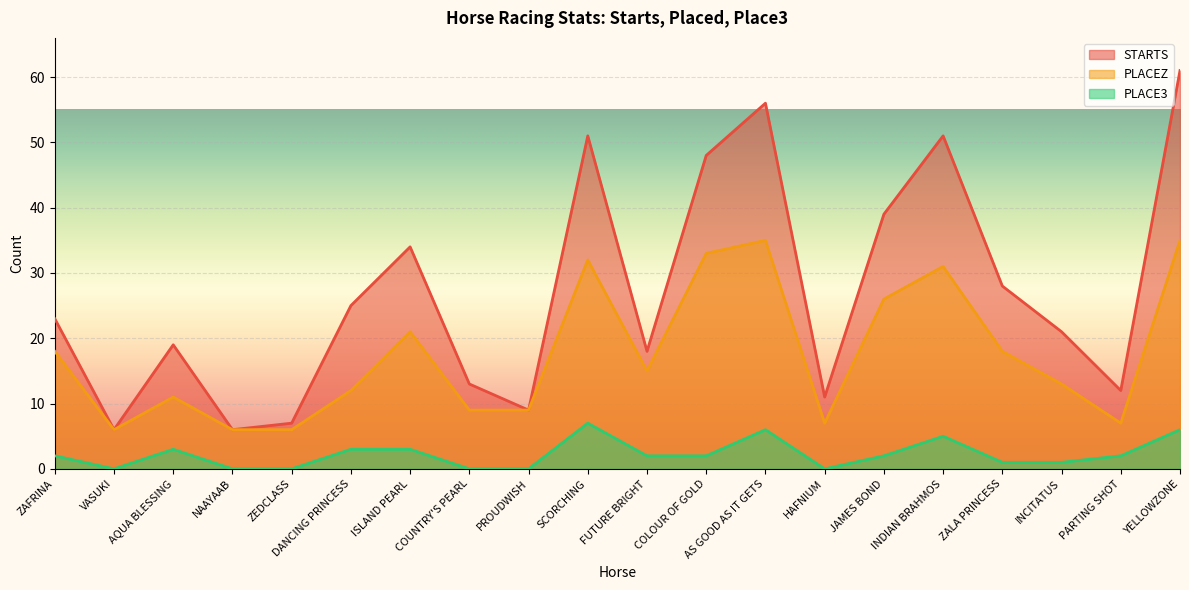

Rank the series by their maximum value, from highest to lowest.

STARTS, PLACEZ, PLACE3